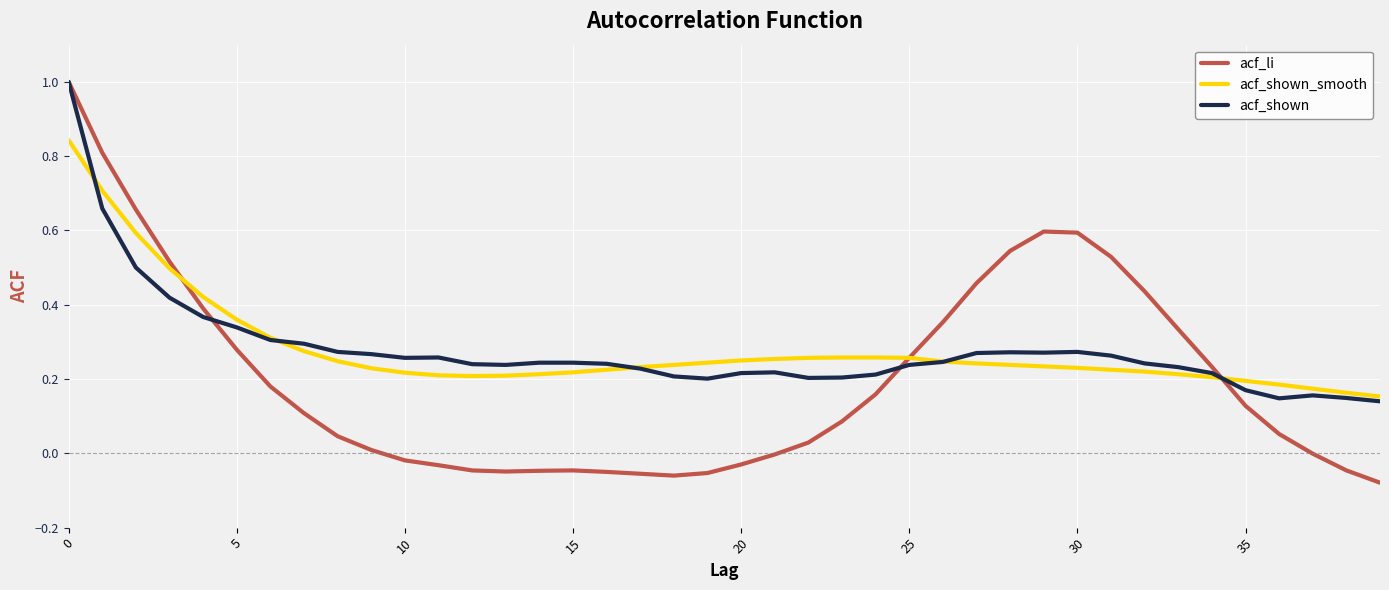

What is the maximum value for acf_li?

1.0